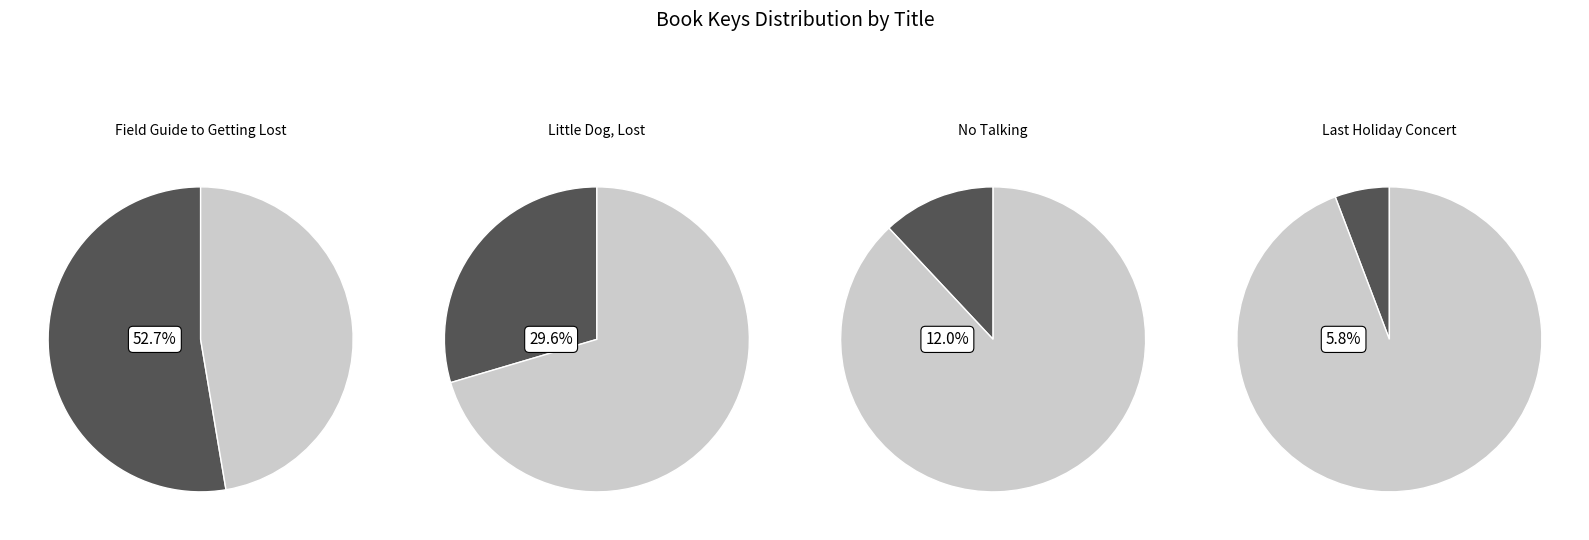

To the nearest percent, what is the average slice percentage?

25%